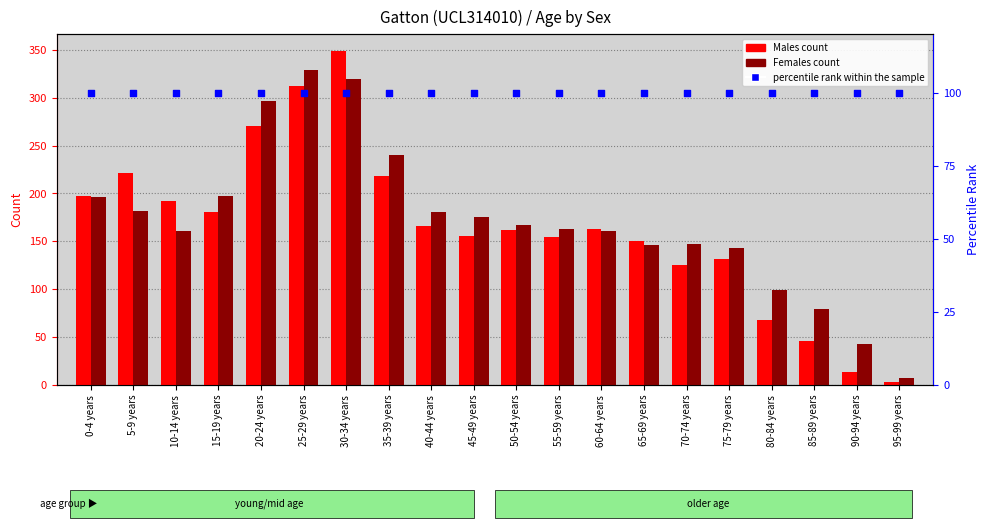

Which series has the largest total across all categories?

Females